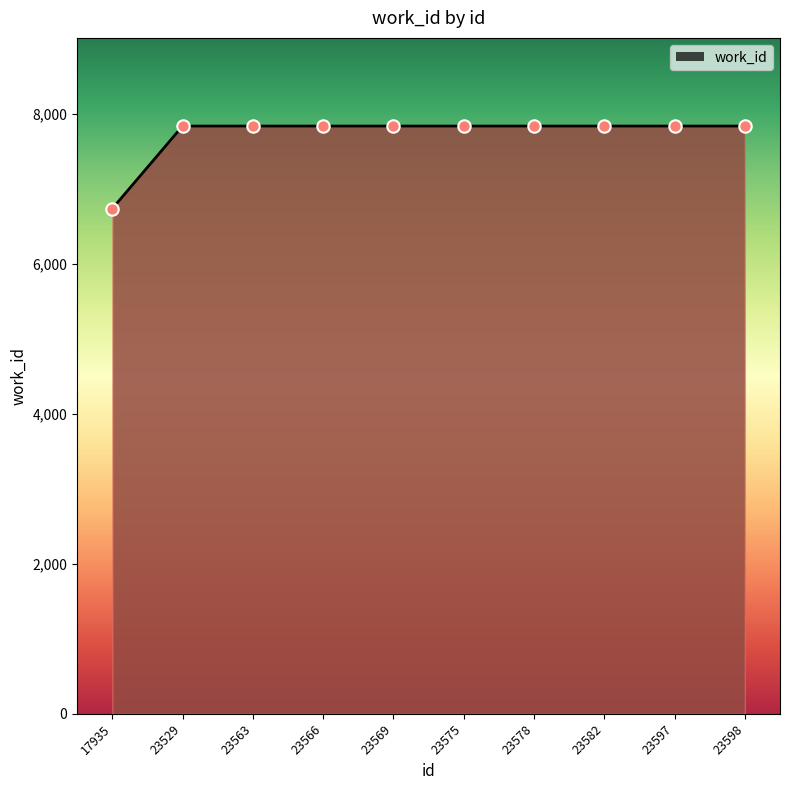

What is the ratio of the value at 23529 to the value at 23575?

1.0